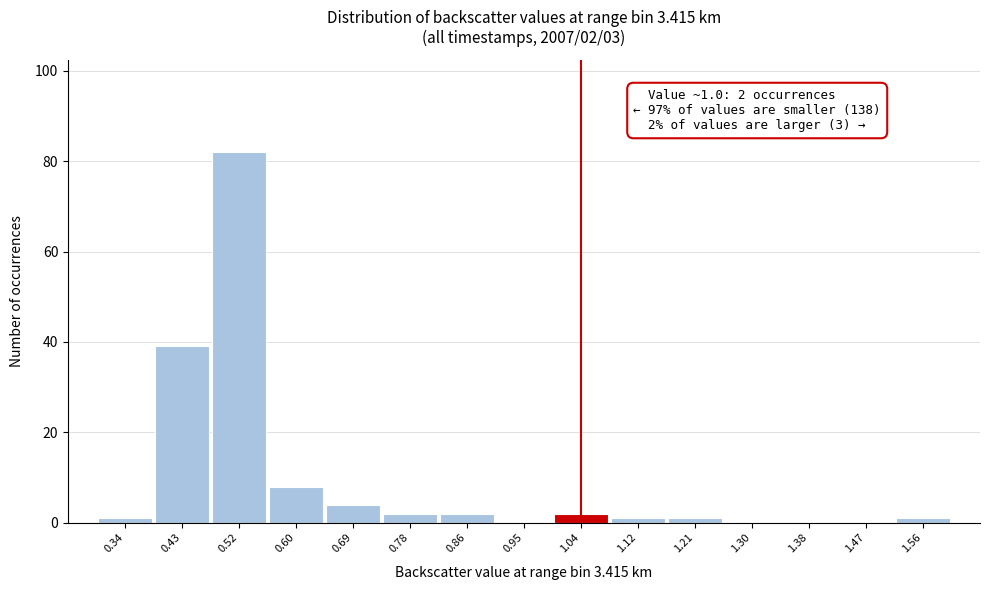

Over which range of the x-axis is the bar tallest?

0.47 to 0.56